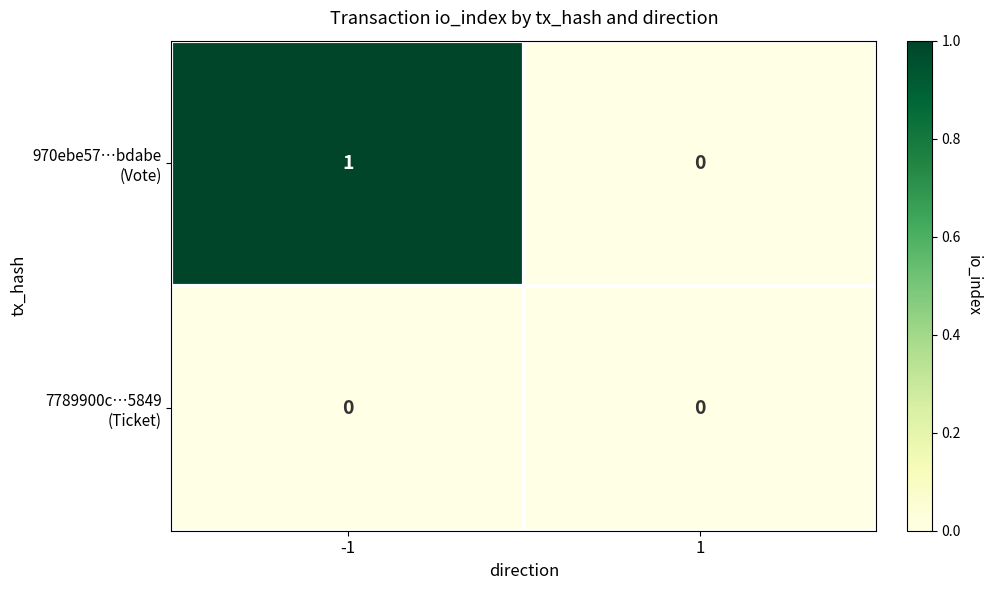

Count the number of categories in the chart.

2